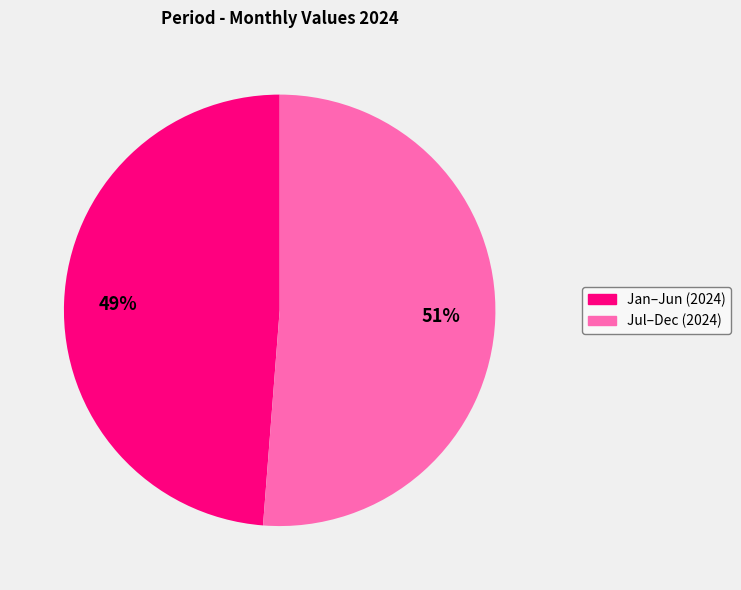

To the nearest percent, what is the difference between the largest and smallest slice percentages?

2%